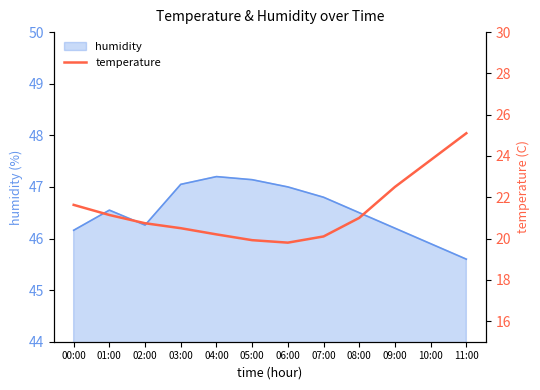

What is the difference between the values at 10:00 and 09:00?

1.3